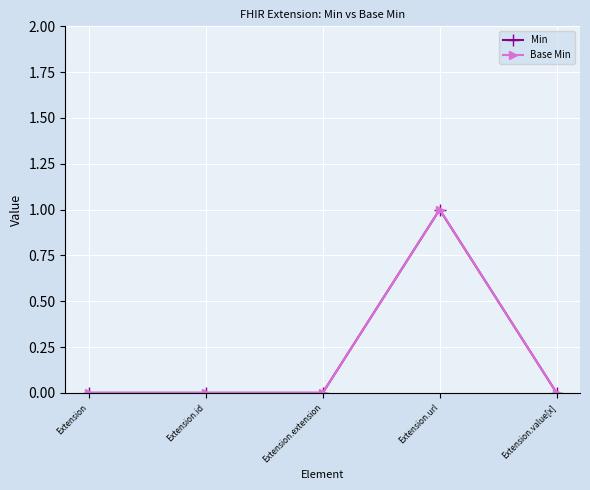

At which category does the chart reach its peak across all series?

Extension.url